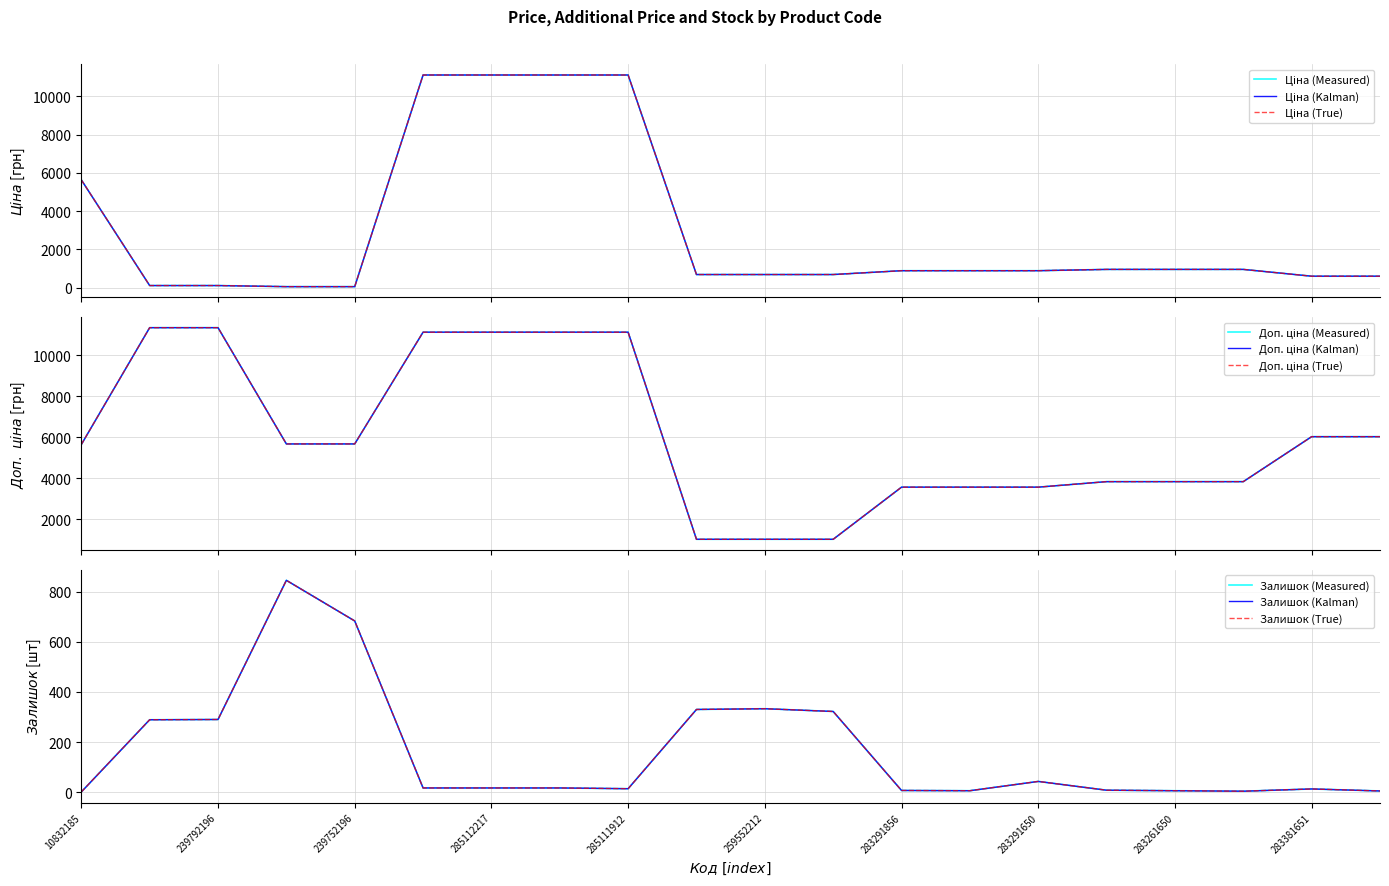

Is the value of Доп. ціна at 283291856 greater than the value of Ціна at 239752197?

Yes